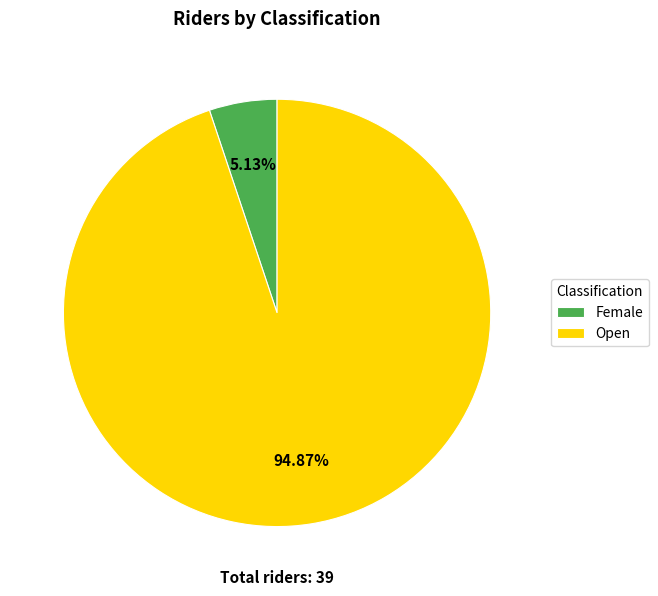

Rank the categories by value from lowest to highest.

Female, Open